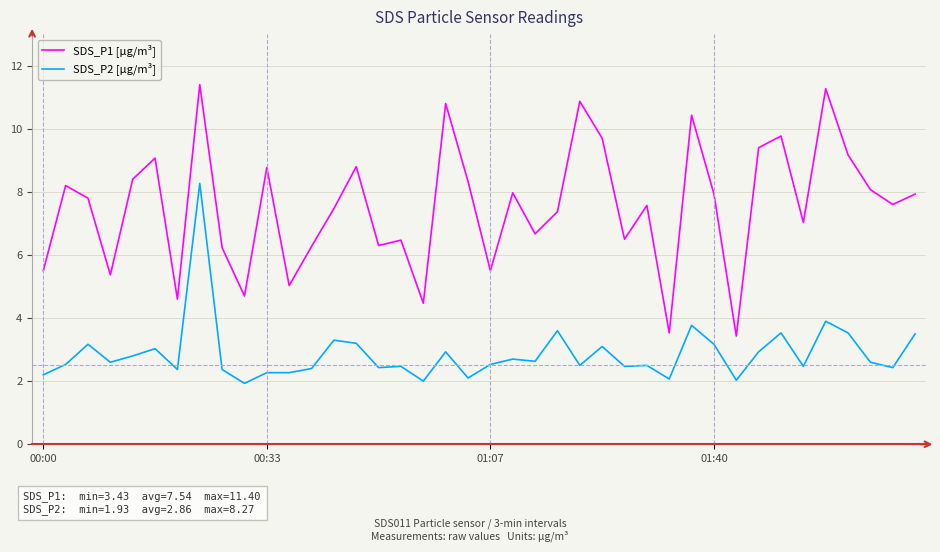

List the series in order of their peak value, highest first.

SDS_P1 [µg/m³], SDS_P2 [µg/m³]